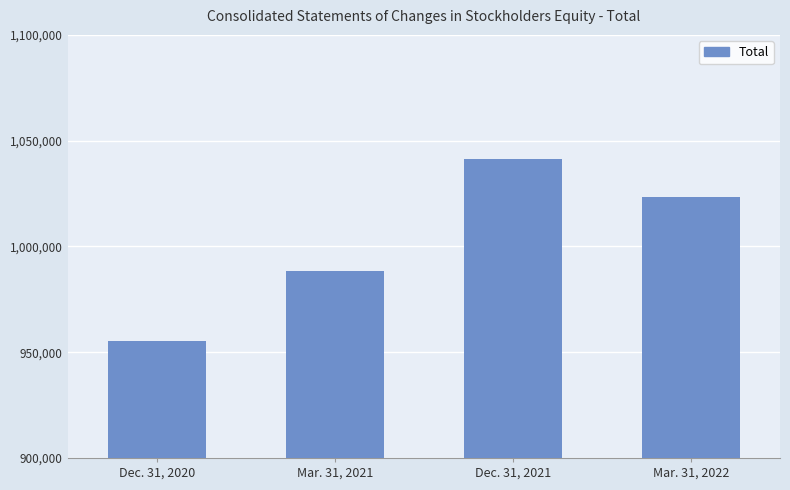

List the labels in order of value, smallest first.

Dec. 31, 2020, Mar. 31, 2021, Mar. 31, 2022, Dec. 31, 2021